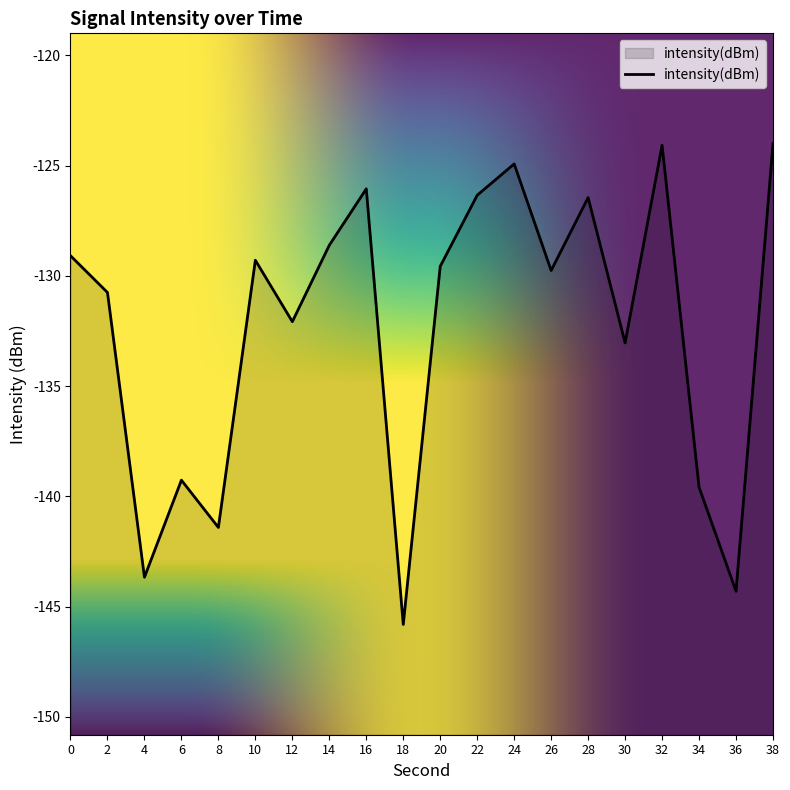

What is the sum of all values?

-2648.1